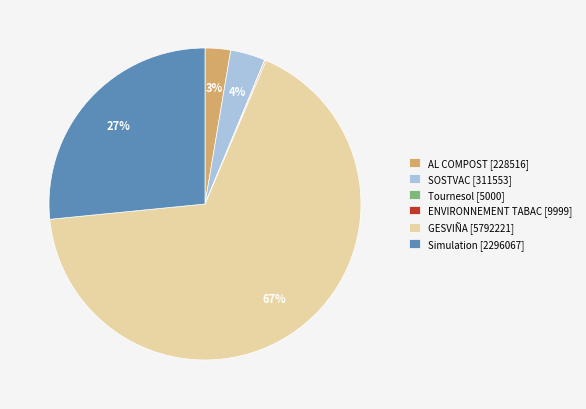

To the nearest percent, what is the average slice percentage?

17%